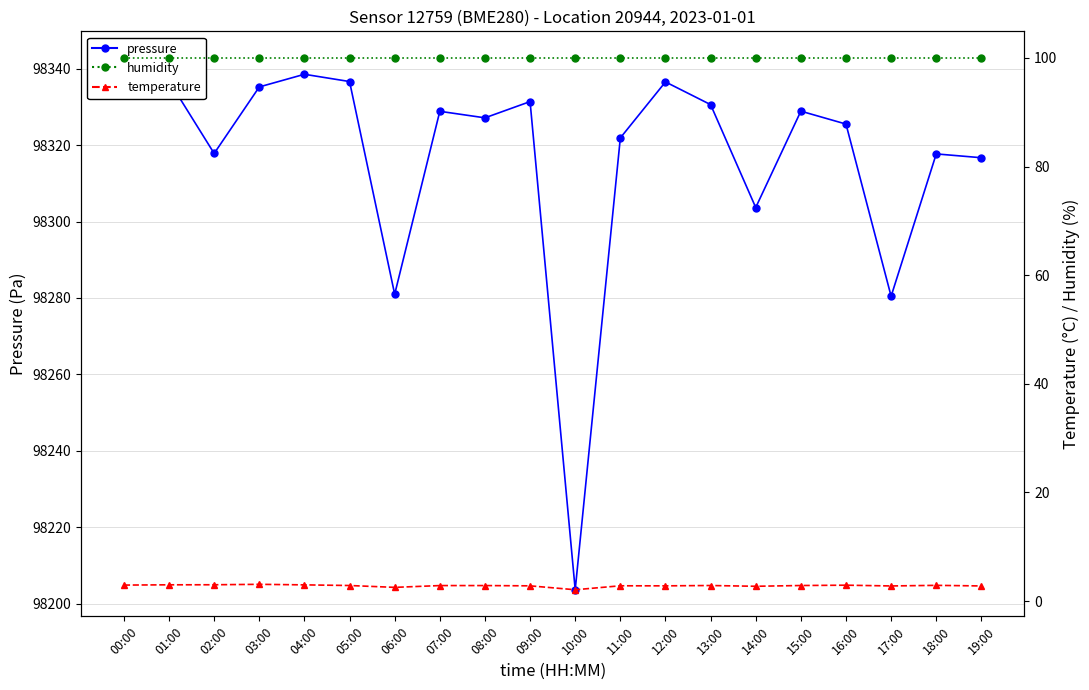

How many lines are shown in the chart?

3